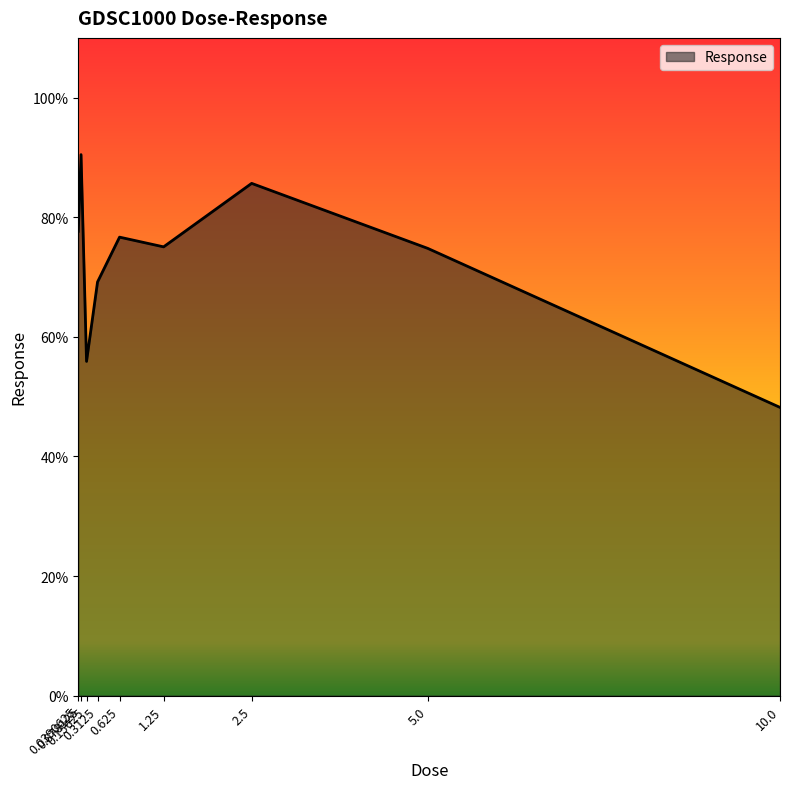

The value at 0.0390625 is 77.7. True or false?

True